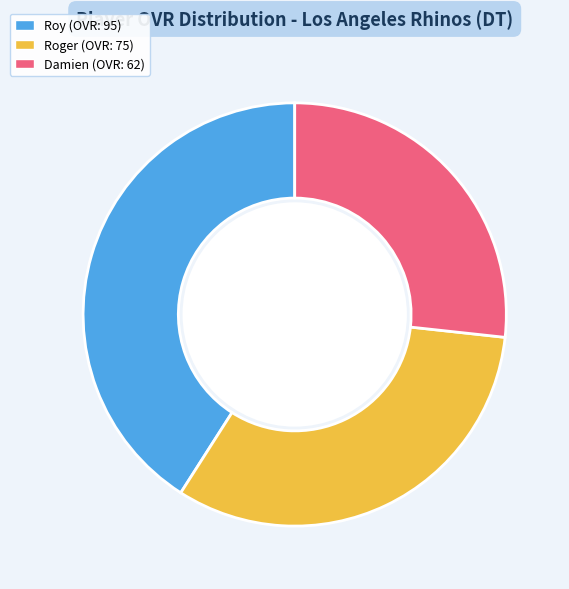

Rank the categories by value from lowest to highest.

Damien, Roger, Roy